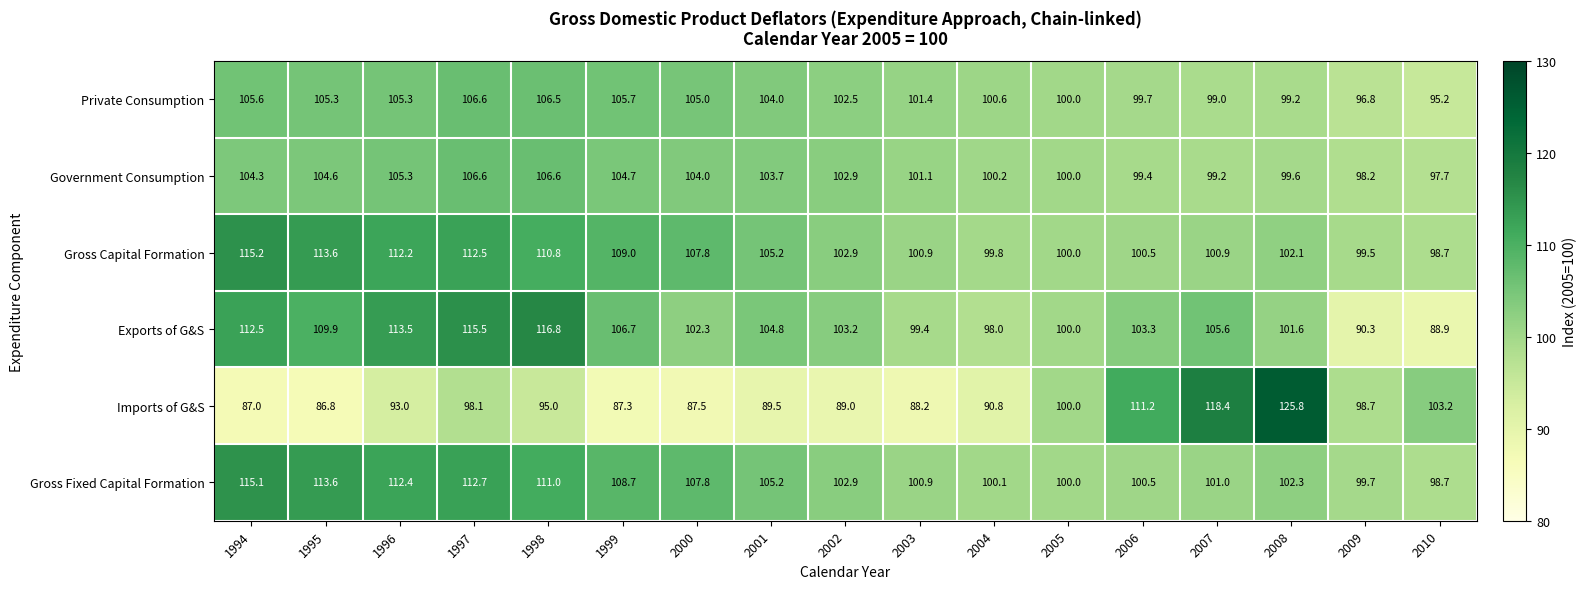

Which category has the lowest value in the Government Consumption series?

2010